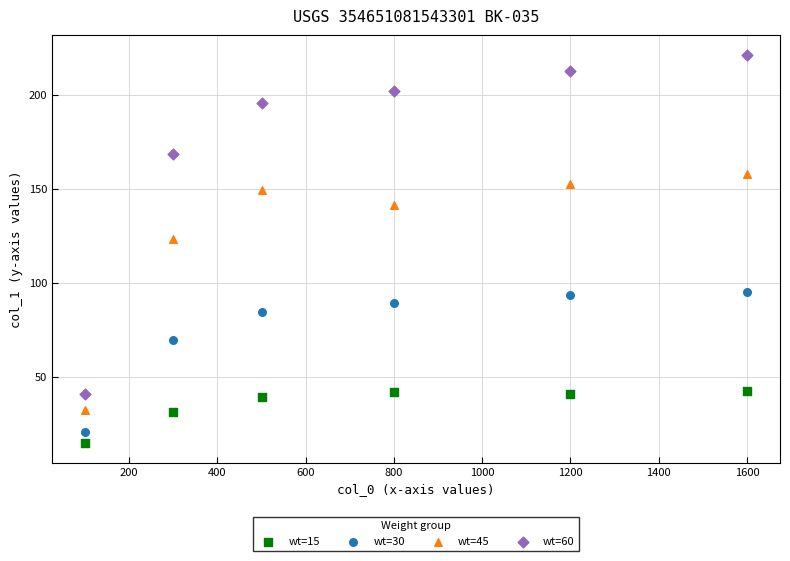

What are all the series names shown in the legend?

wt=15, wt=30, wt=45, wt=60